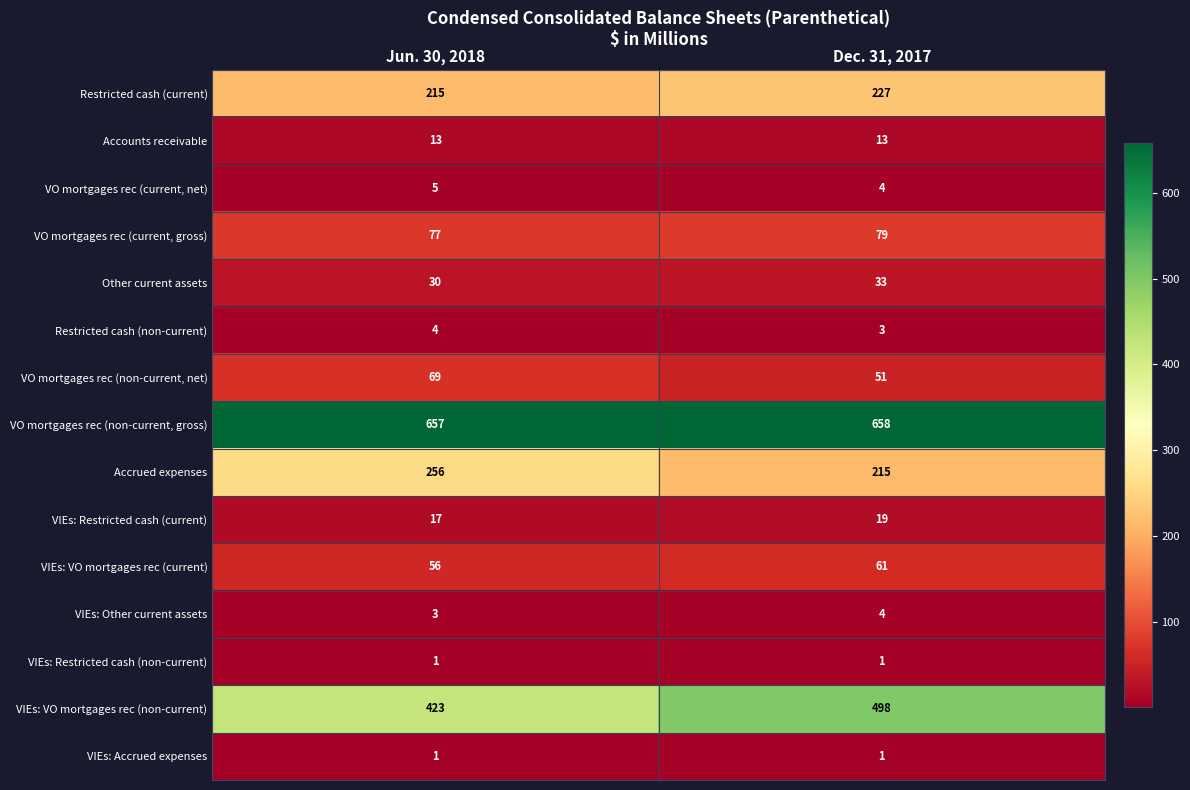

Reading right to left, list all the values displayed in this chart.

Restricted cash (current): 227	215
Accounts receivable: 13	13
VO mortgages rec (current, net): 4	5
VO mortgages rec (current, gross): 79	77
Other current assets: 33	30
Restricted cash (non-current): 3	4
VO mortgages rec (non-current, net): 51	69
VO mortgages rec (non-current, gross): 658	657
Accrued expenses: 215	256
VIEs: Restricted cash (current): 19	17
VIEs: VO mortgages rec (current): 61	56
VIEs: Other current assets: 4	3
VIEs: Restricted cash (non-current): 1	1
VIEs: VO mortgages rec (non-current): 498	423
VIEs: Accrued expenses: 1	1